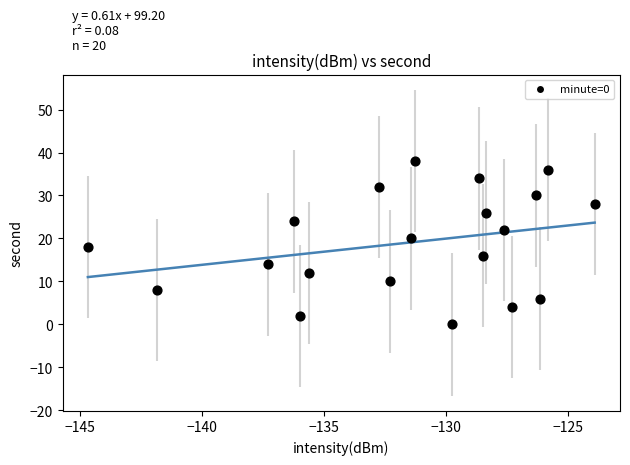

What is the range of Y values (max minus min)?

38